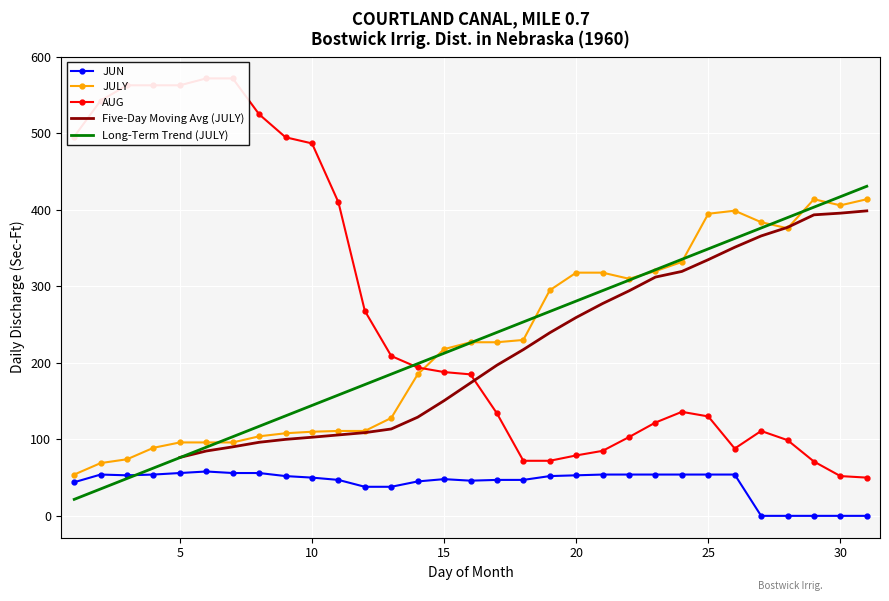

What is the value of the JUN point at the 10th from the left?

50